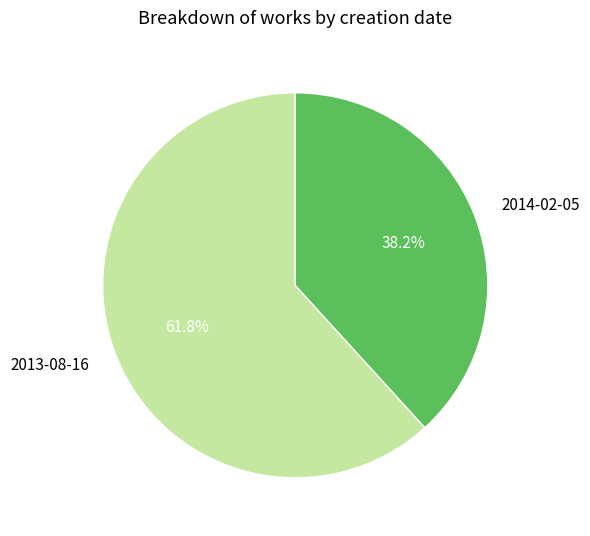

To the nearest percent, what is the average slice percentage?

50%